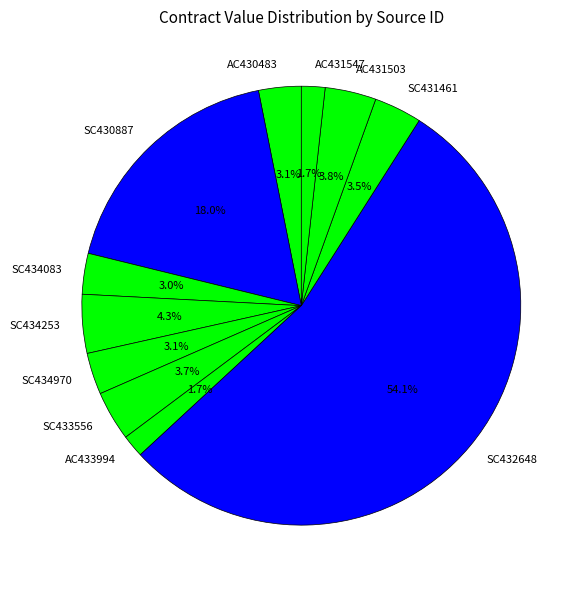

Which slice is the largest?

SC432648